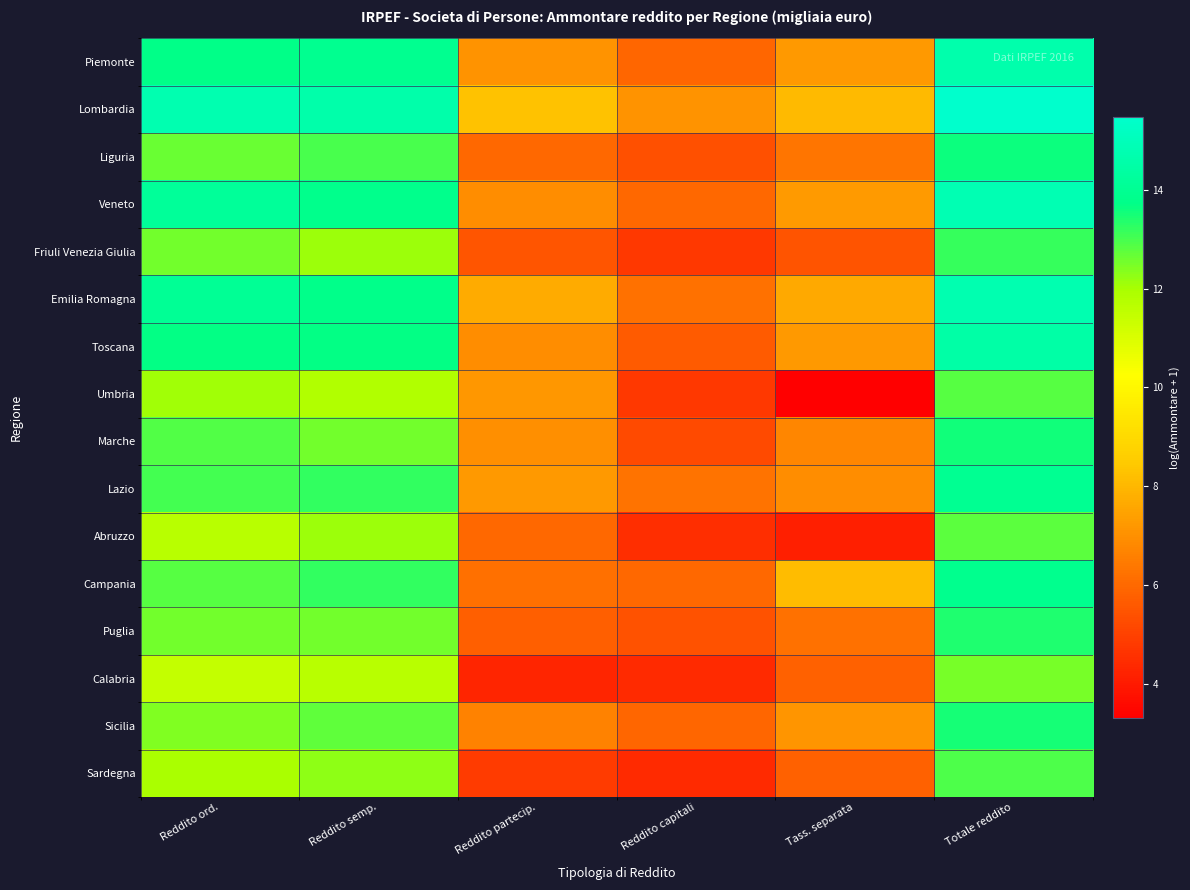

At Reddito ord., list the series in order from largest to smallest.

Lombardia, Veneto, Emilia Romagna, Piemonte, Toscana, Lazio, Marche, Campania, Liguria, Puglia, Friuli Venezia Giulia, Sicilia, Umbria, Sardegna, Abruzzo, Calabria